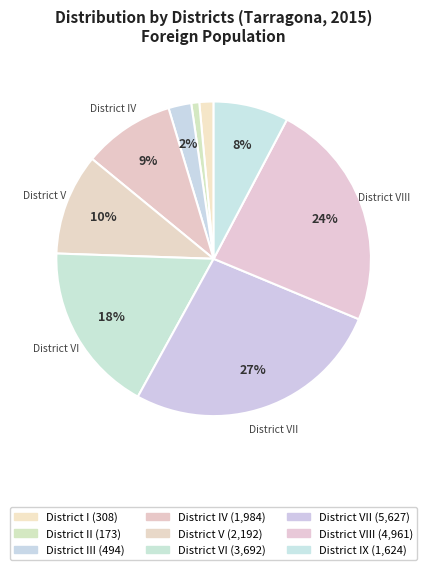

To the nearest percent, what is the average slice percentage?

11%